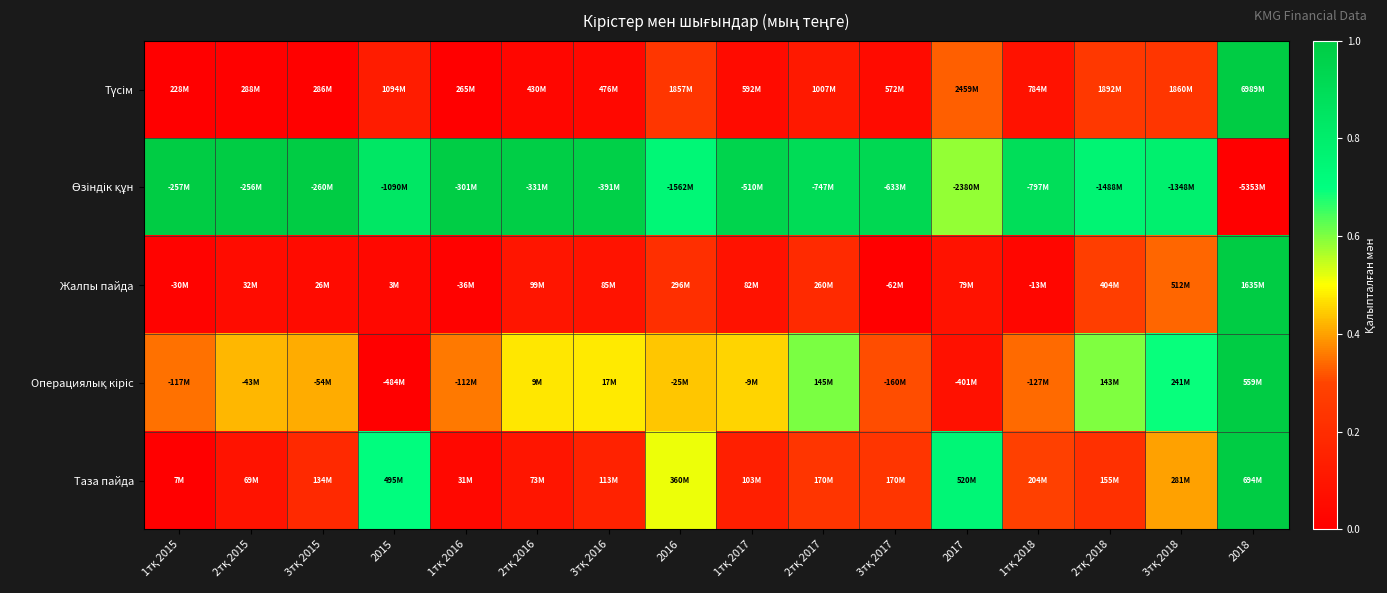

Count the number of data series in this chart.

5